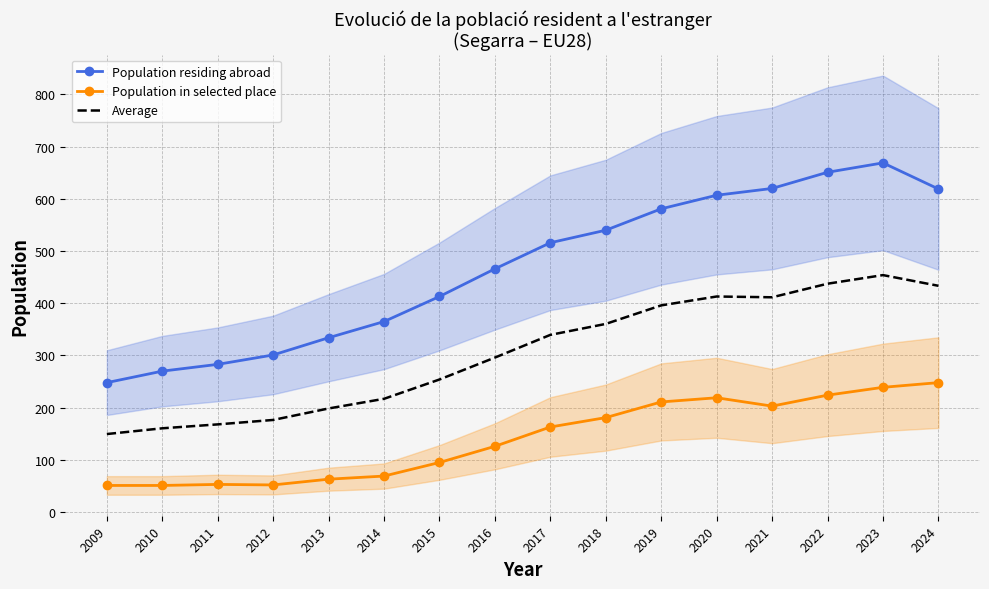

Where is Population in selected place nearest to the value 149?

2017